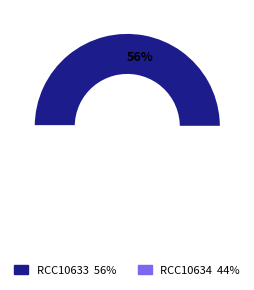

Which slice is the smallest?

RCC10634